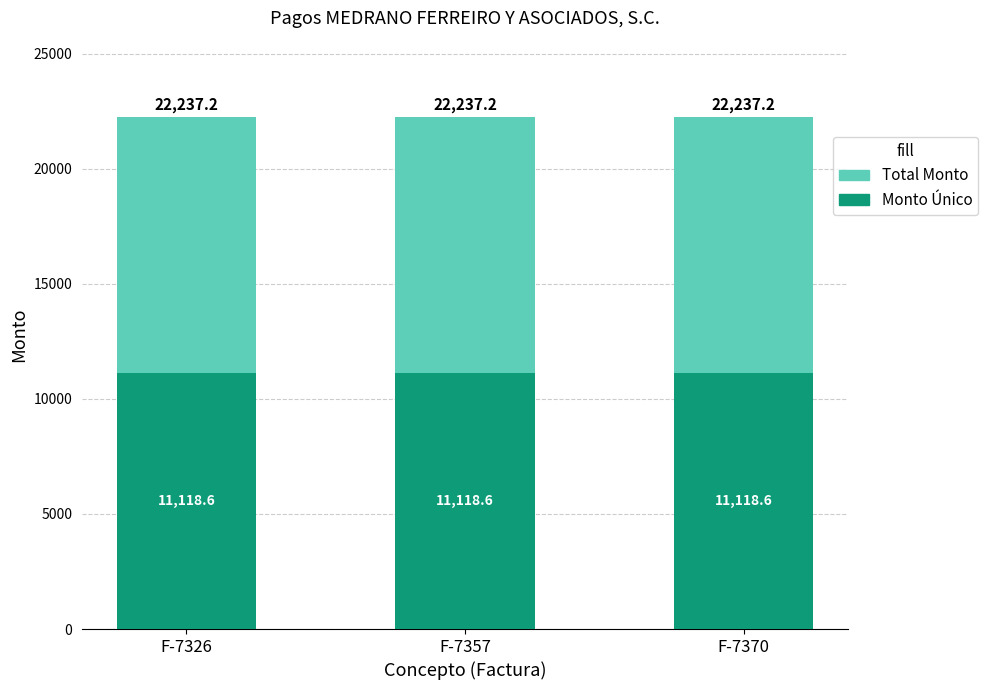

How many bars are there in total?

6